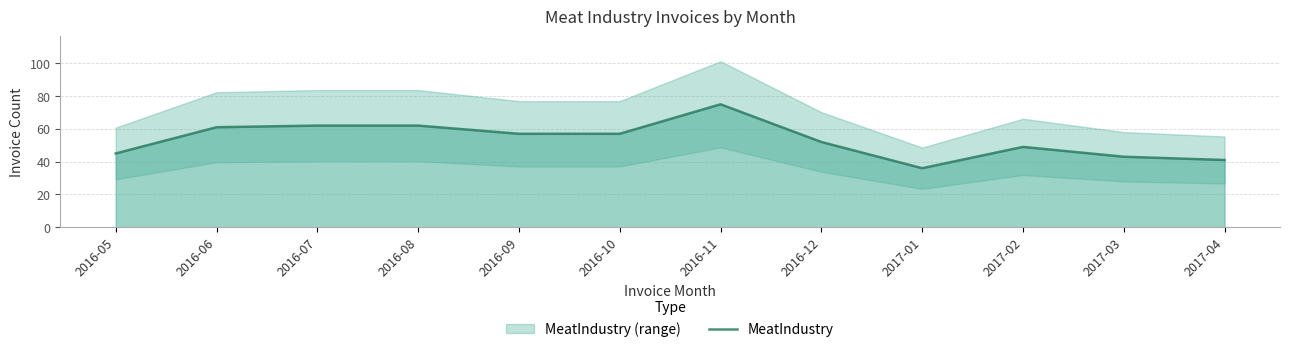

What is the change in value from 2016-07 to 2016-10?

-5